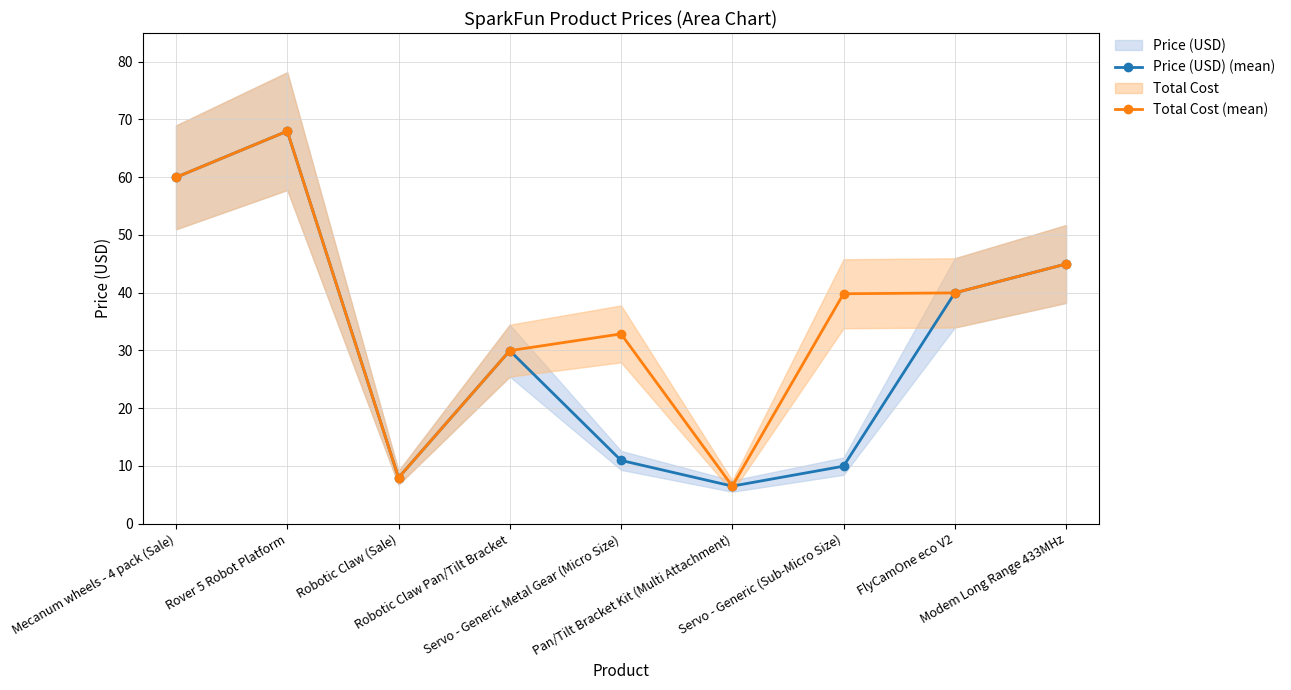

At which label is Price (USD) (mean) closest to 37?

FlyCamOne eco V2